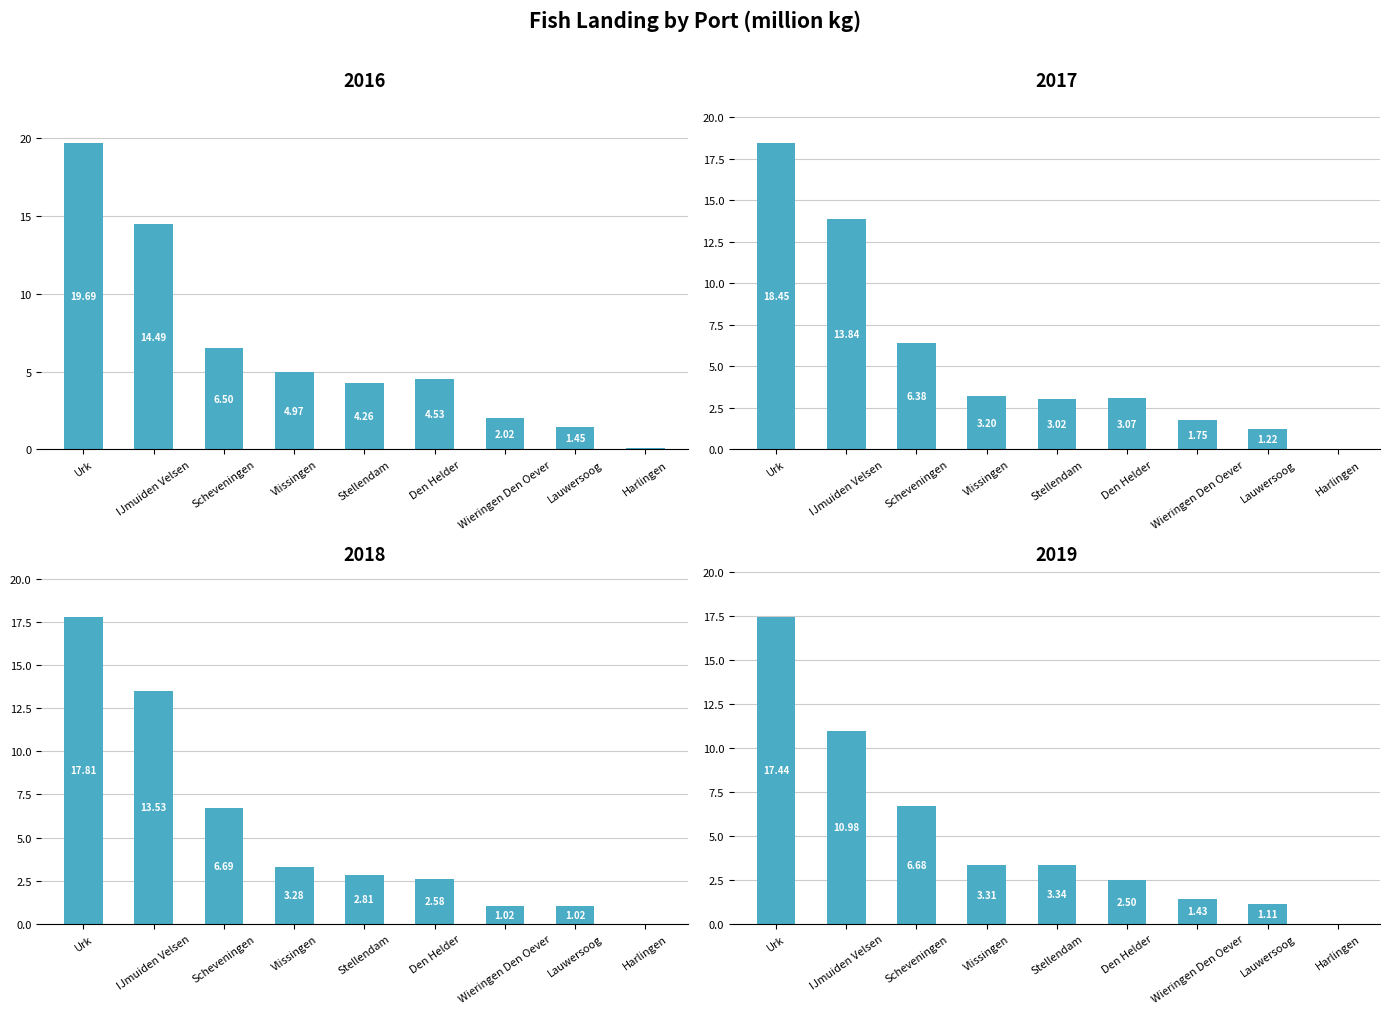

The value of 2019 at Lauwersoog is 1.1. True or false?

True